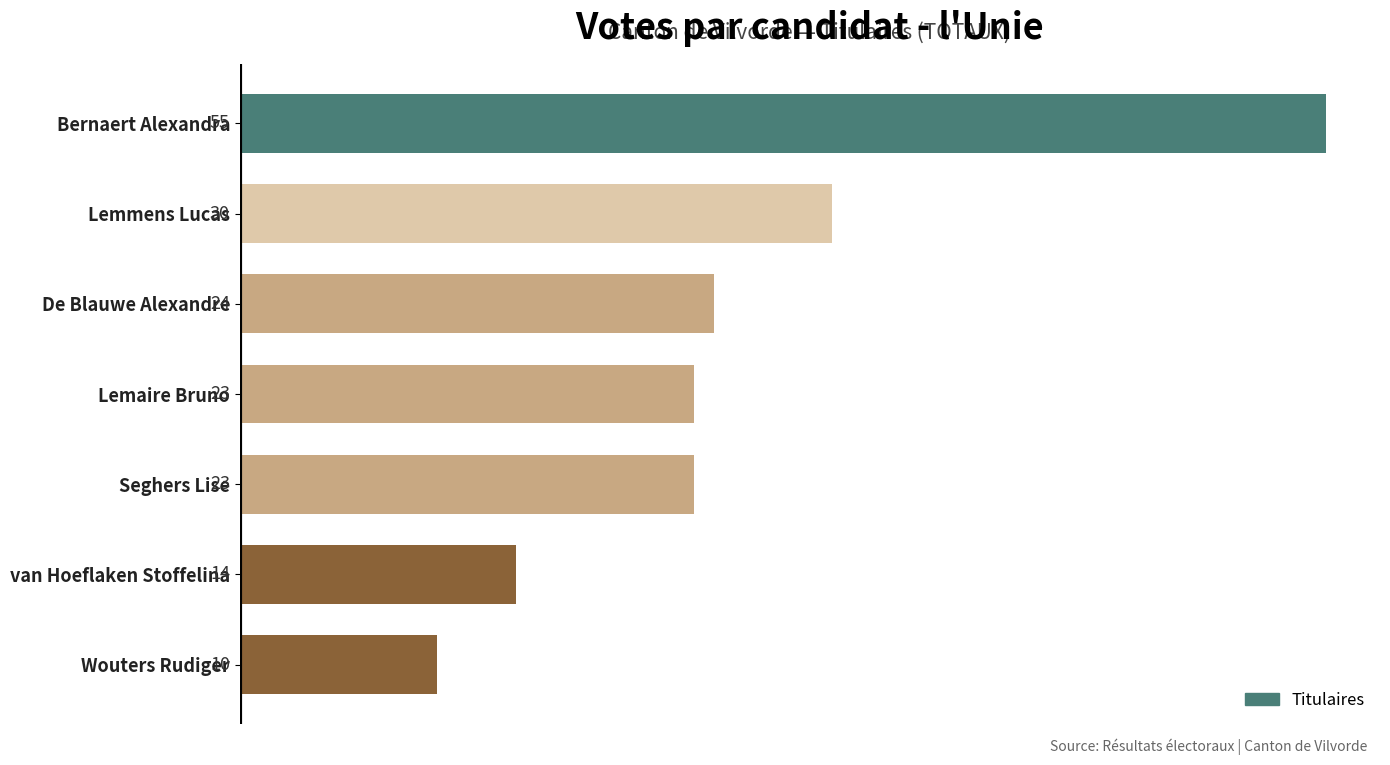

What is the maximum value shown in the chart?

55